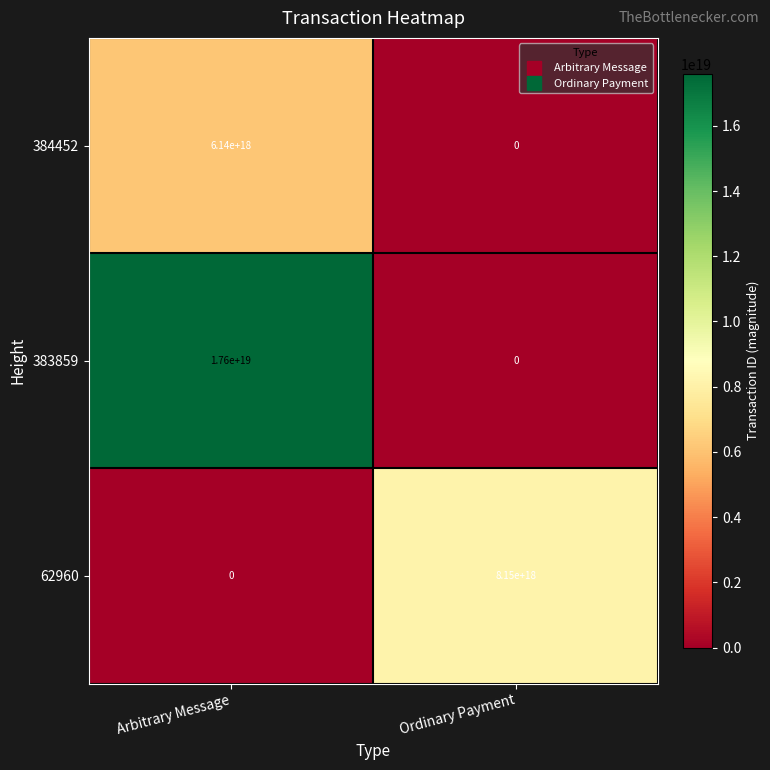

The value of 384452 at Arbitrary Message is 6140000000000000000. True or false?

True